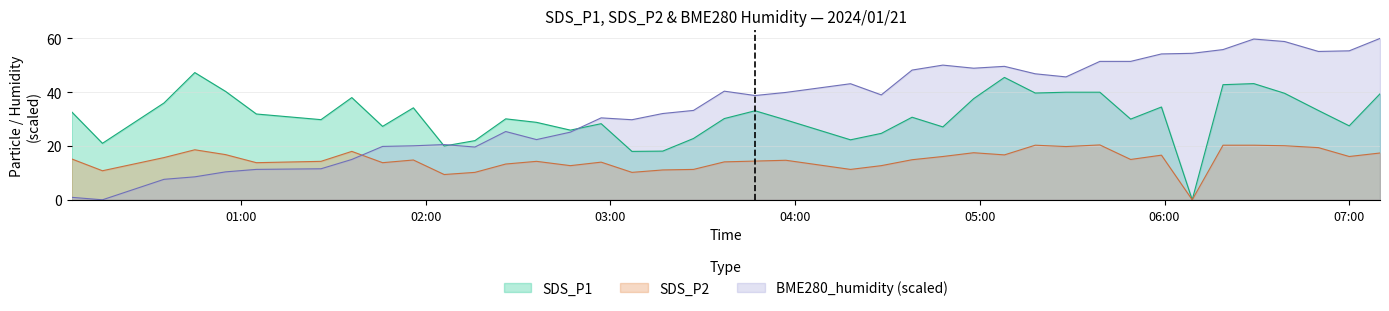

Is it true that SDS_P1 equals 22.0 at 2024/01/21 02:16?

True